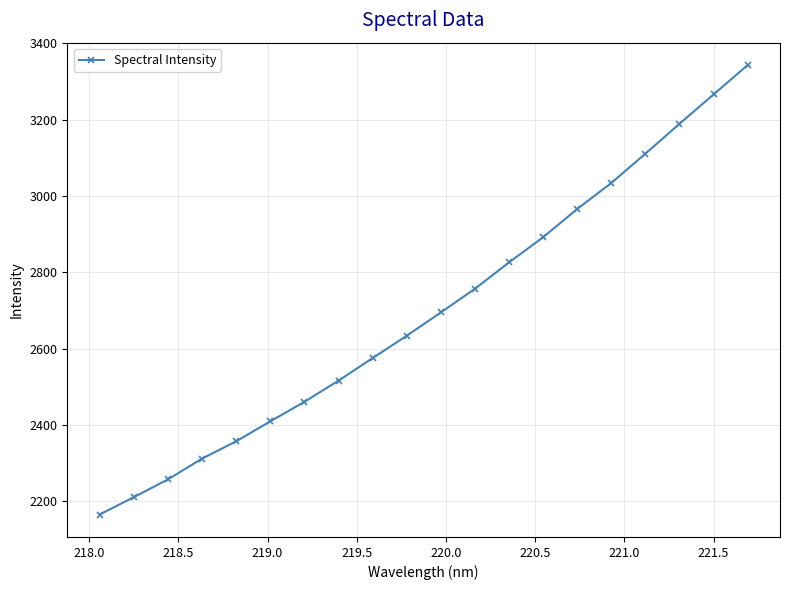

Count the number of categories in the chart.

20